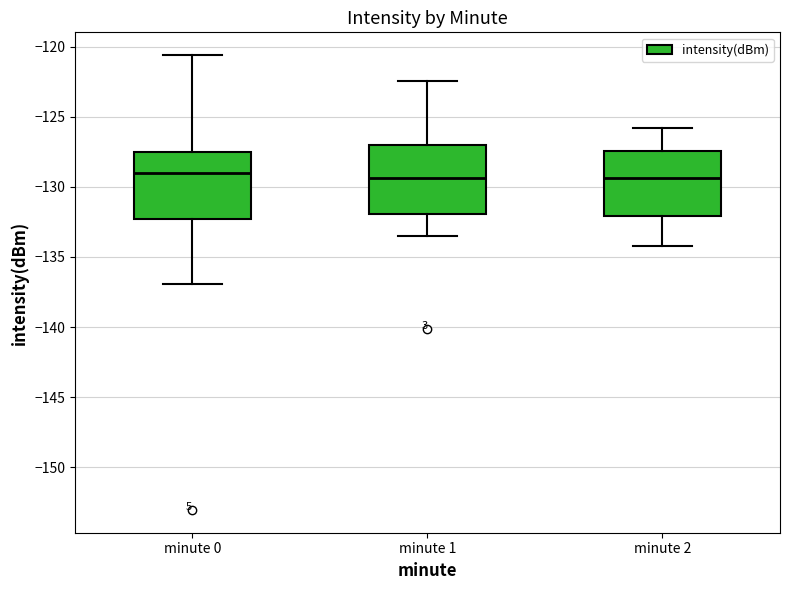

Reading left to right, transcribe this box plot: for each box, give where its median line is, the range the box spans, and where its two whiskers end, as read against the y-axis. The values are not printed on the chart, so give them approximately, as read against the axis.

minute 0: median -129.0, box -132.5 to -127.5, whiskers -137.0 to -120.5
minute 1: median -129.5, box -132.0 to -127.0, whiskers -133.5 to -122.5
minute 2: median -129.5, box -132.0 to -127.5, whiskers -134.0 to -126.0